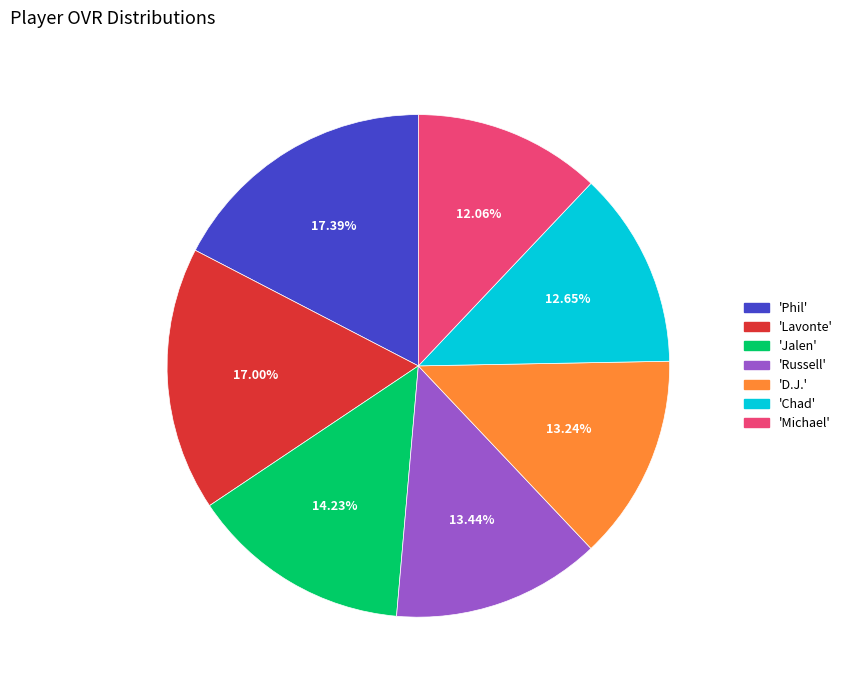

To the nearest percent, what is the average slice percentage?

14%